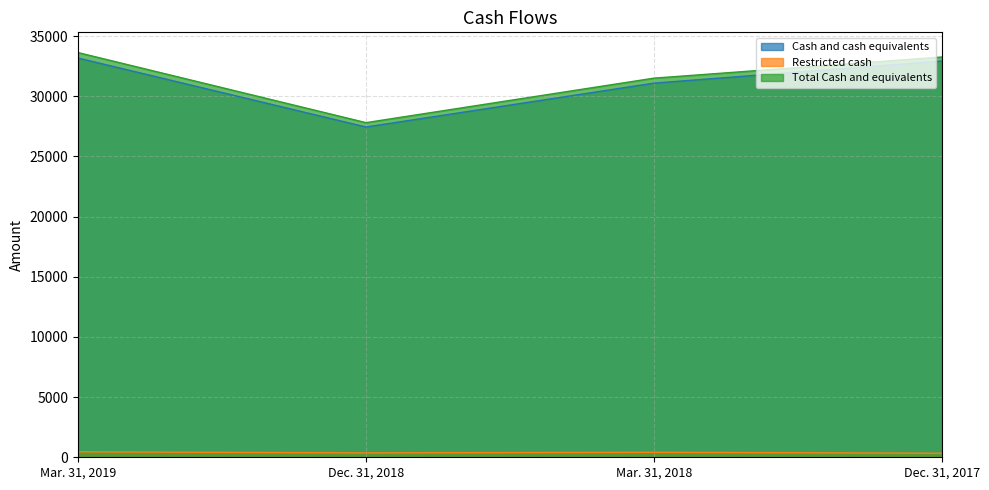

Reading left to right, transcribe all the data shown in this chart.

Cash and cash equivalents: 33177	27445	31092	32927
Restricted cash: 454	363	414	336
Total Cash and equivalents: 33631	27808	31506	33263